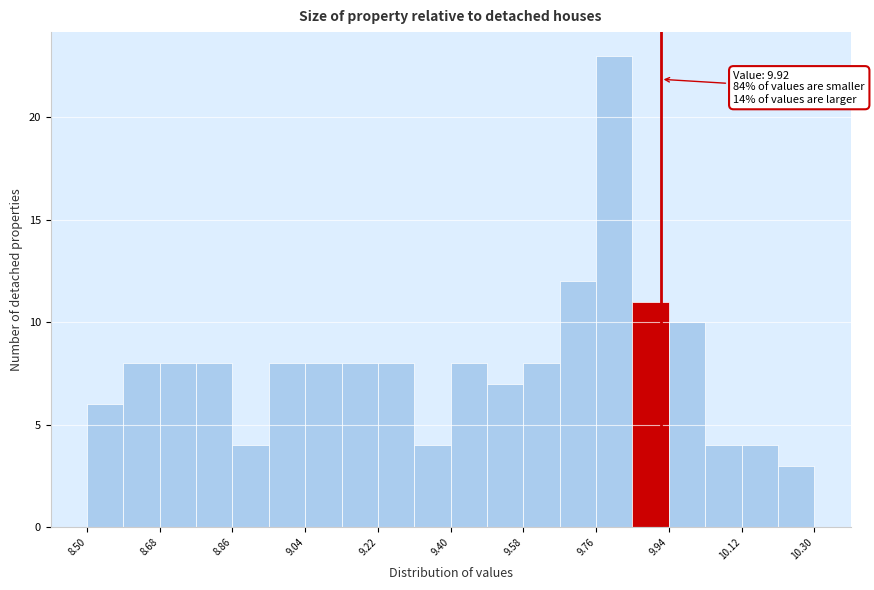

Over which range of the x-axis is the bar tallest?

9.76 to 9.85